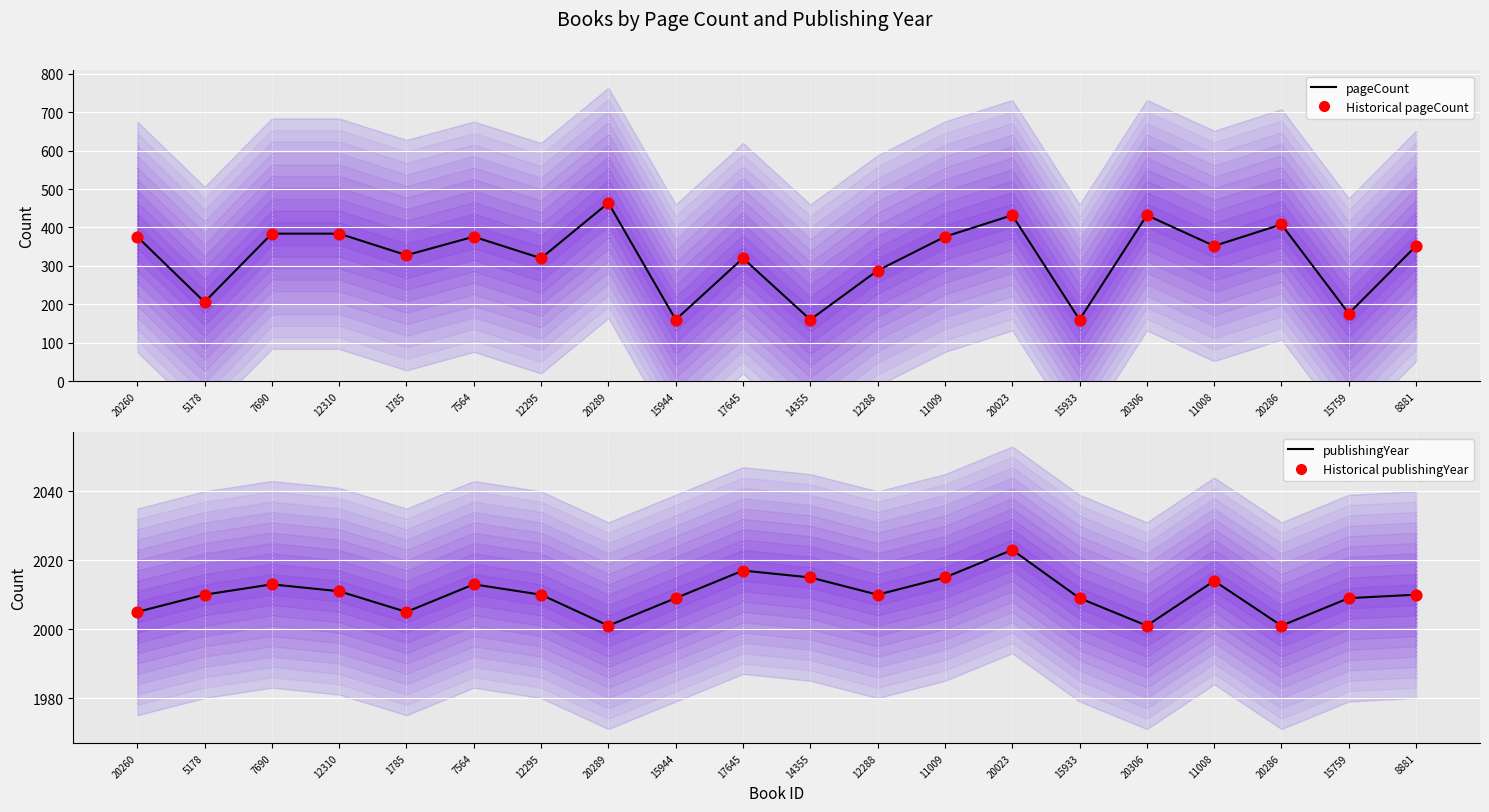

Which series has the largest total across all categories?

publishingYear